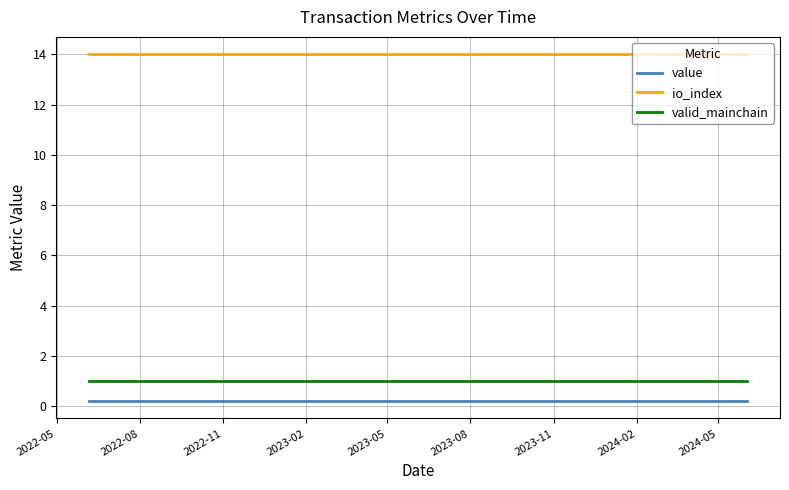

True or false: io_index and value cross at least once.

False